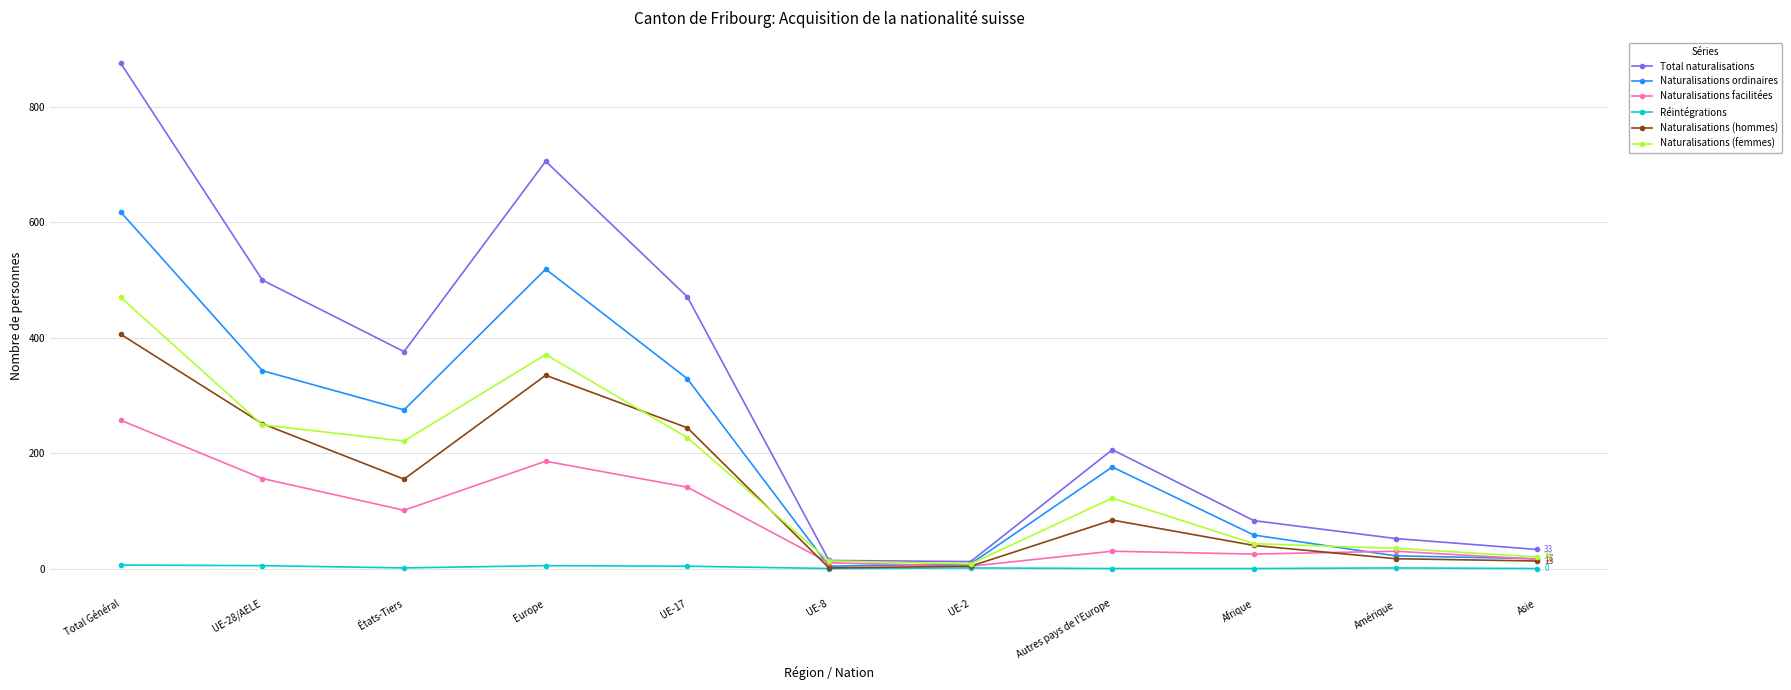

The Réintégrations series shows 6 at Total Général. True or false?

True